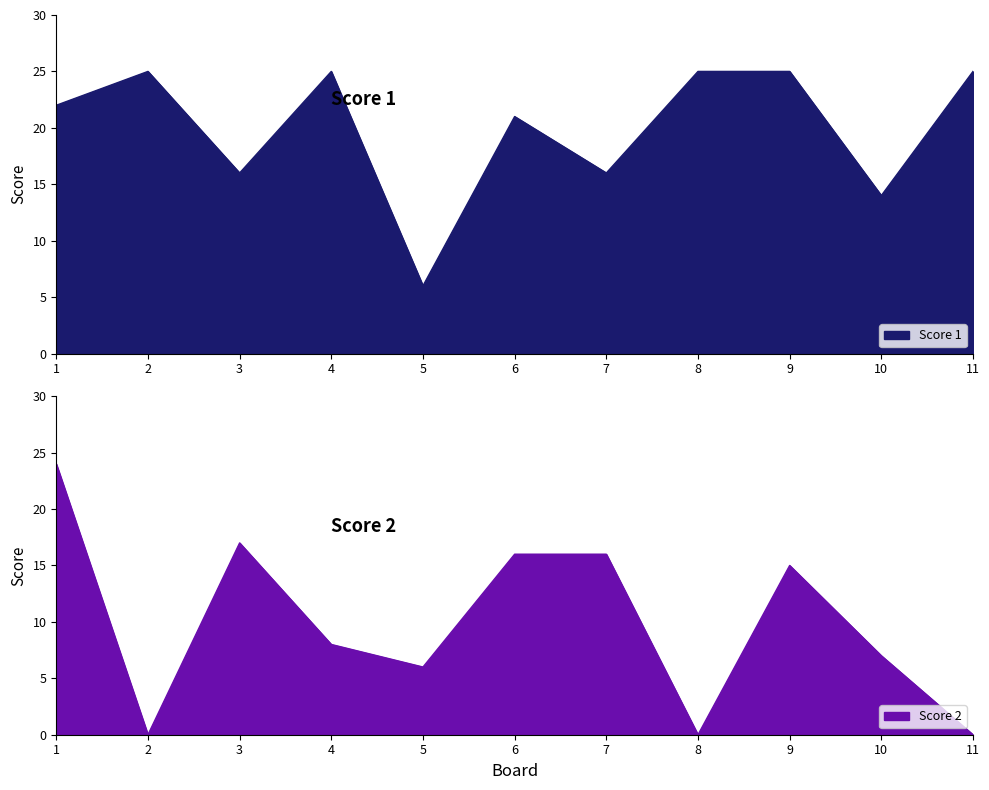

Which series has the widest spread of values?

Score 2